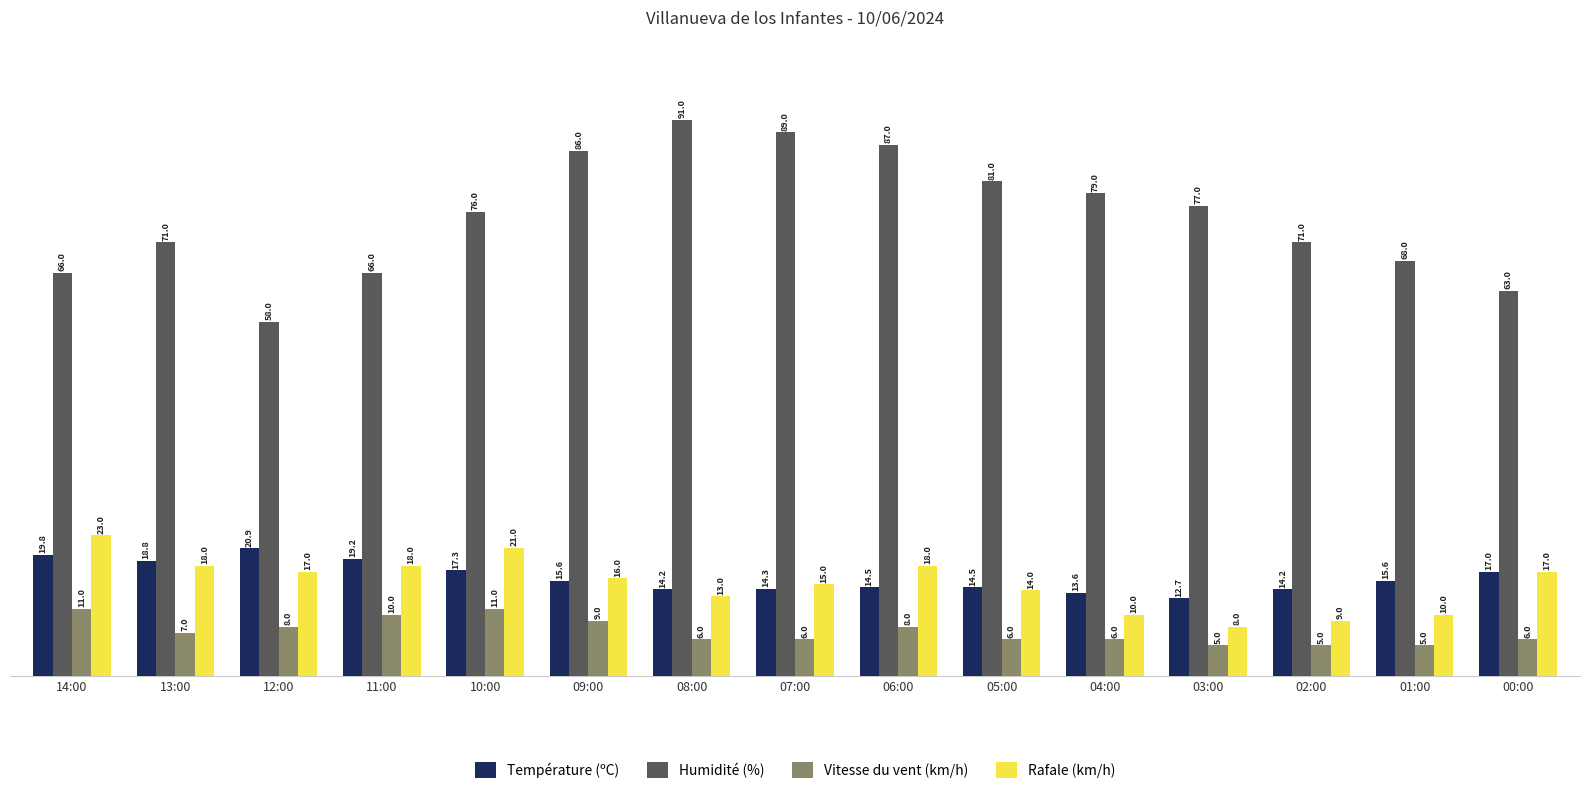

Which category has the lowest value in the Rafale (km/h) series?

03:00